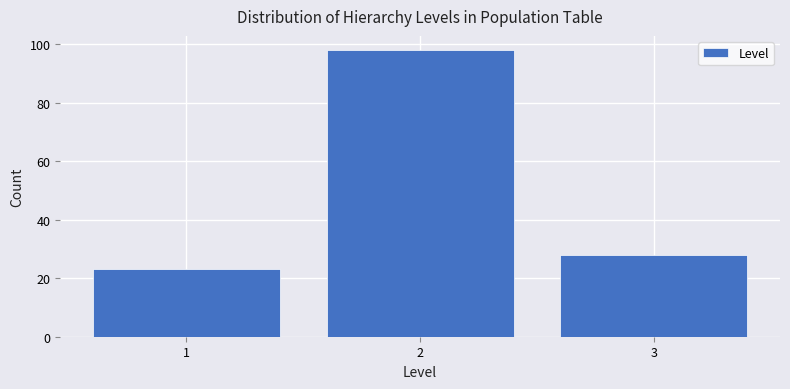

Reading left to right, transcribe this chart: for each bar, give the range it covers on the x-axis and its height. The values are not printed on the chart, so give them approximately, as read against the axis.

0.5 to 1.5: 24
1.5 to 2.5: 98
2.5 to 3.5: 28